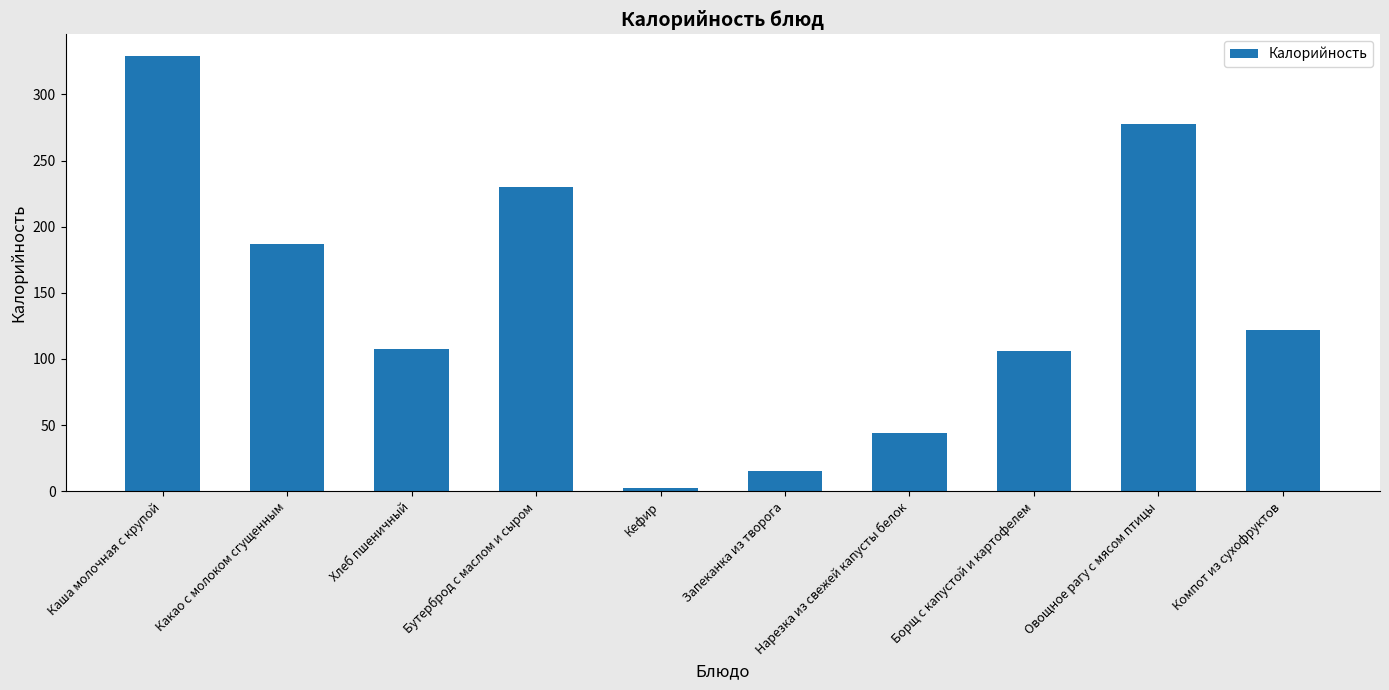

Read the value at Бутерброд с маслом и сыром.

229.7